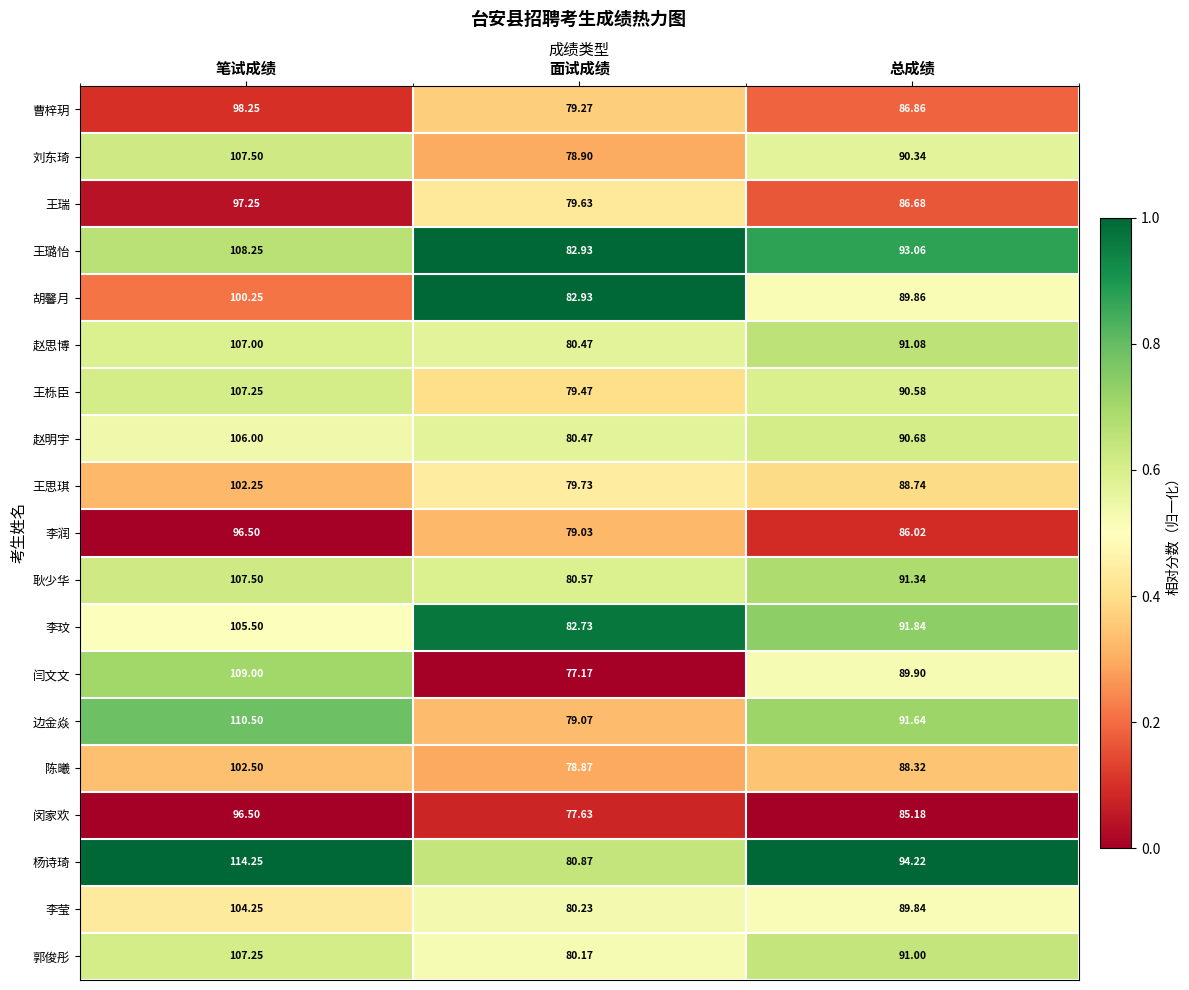

At which category is the sum across all series the highest?

笔试成绩